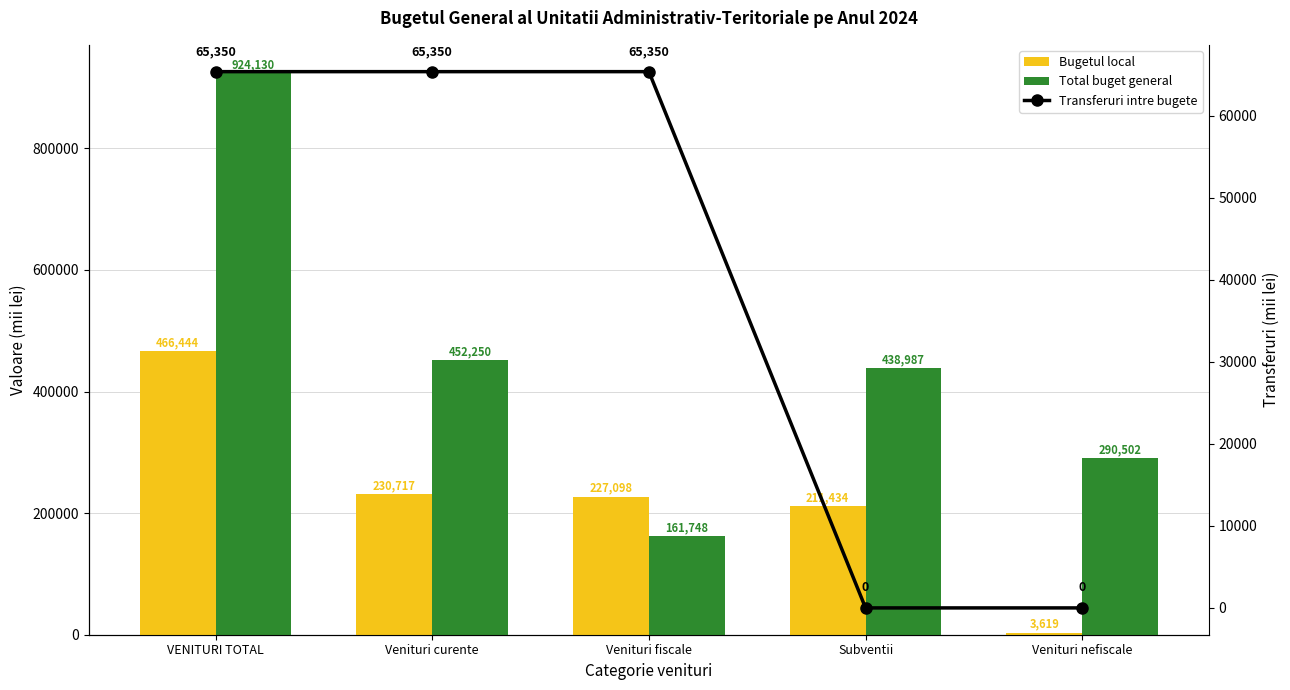

Where is Bugetul local nearest to the value 235031?

Venituri curente